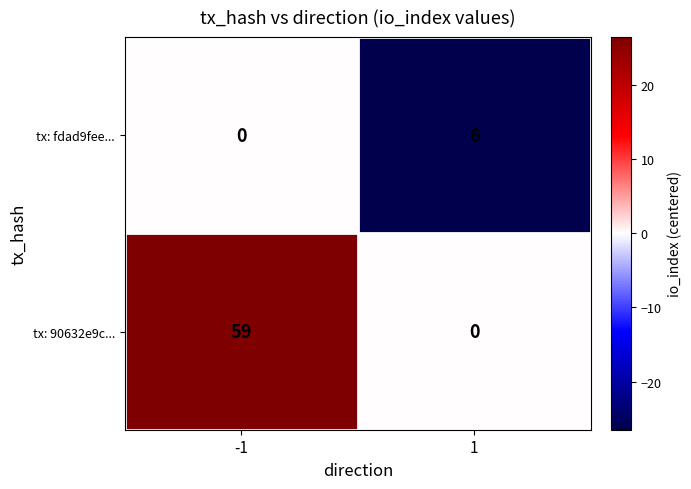

Between -1 and 1, which series saw the biggest shift?

tx: 90632e9c...